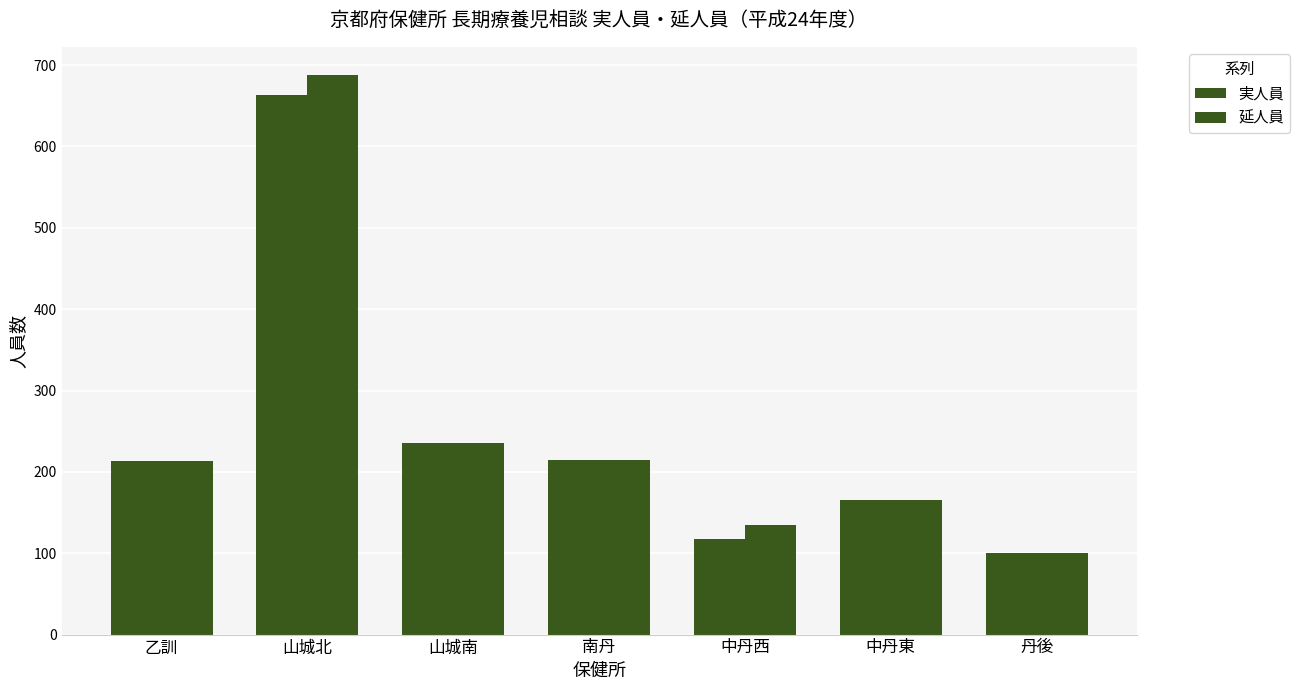

Are the bars horizontal?

No